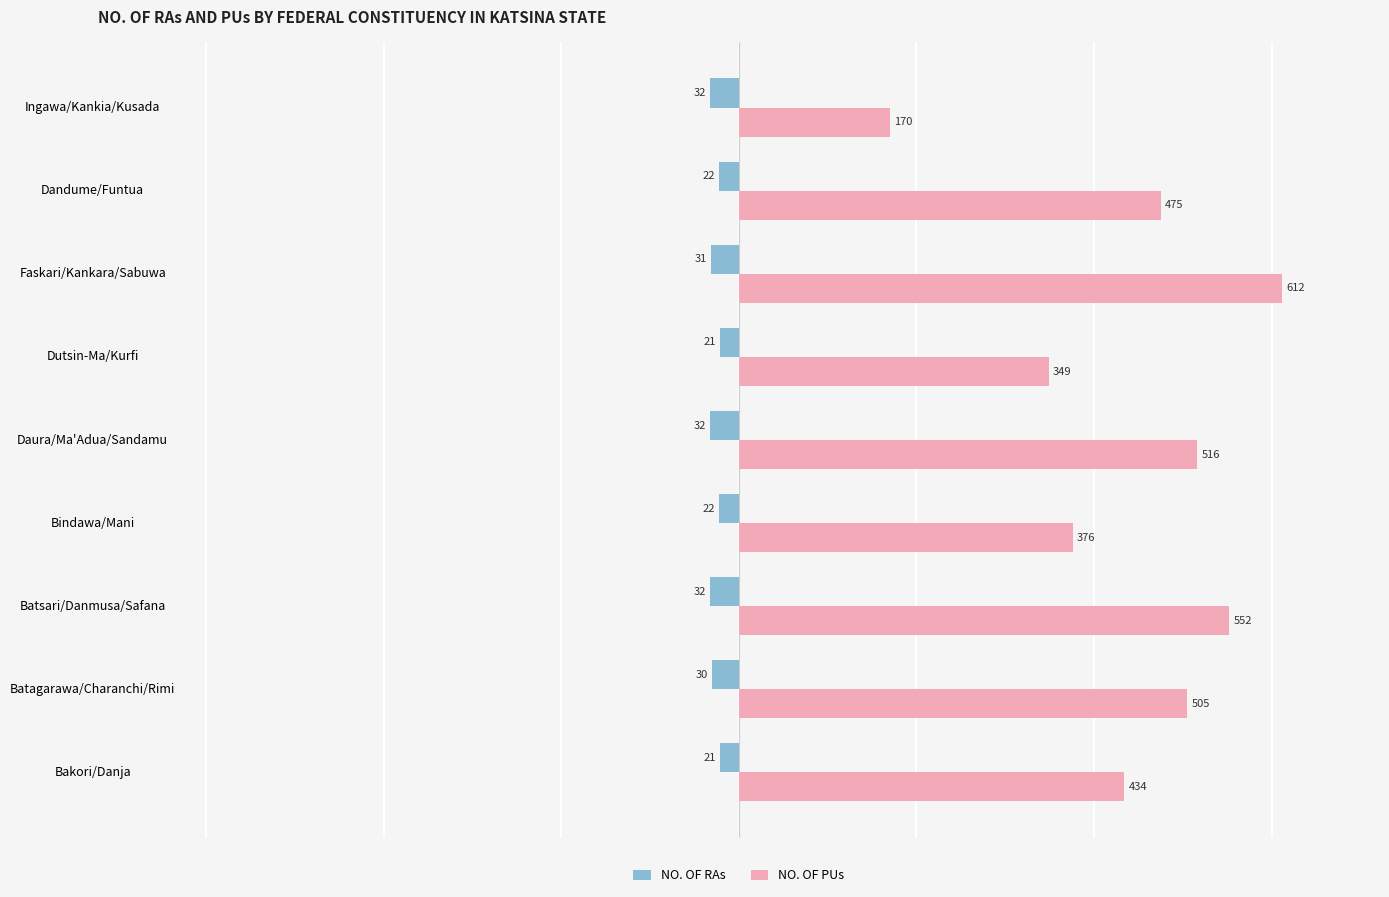

True or false: NO. OF PUs has a value of 475 at Dandume/Funtua.

True